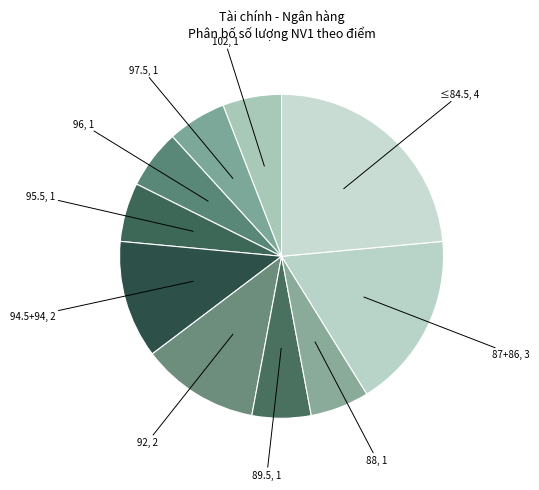

Is the sum of 102, 1 and ≤84.5, 4 greater than half?

No